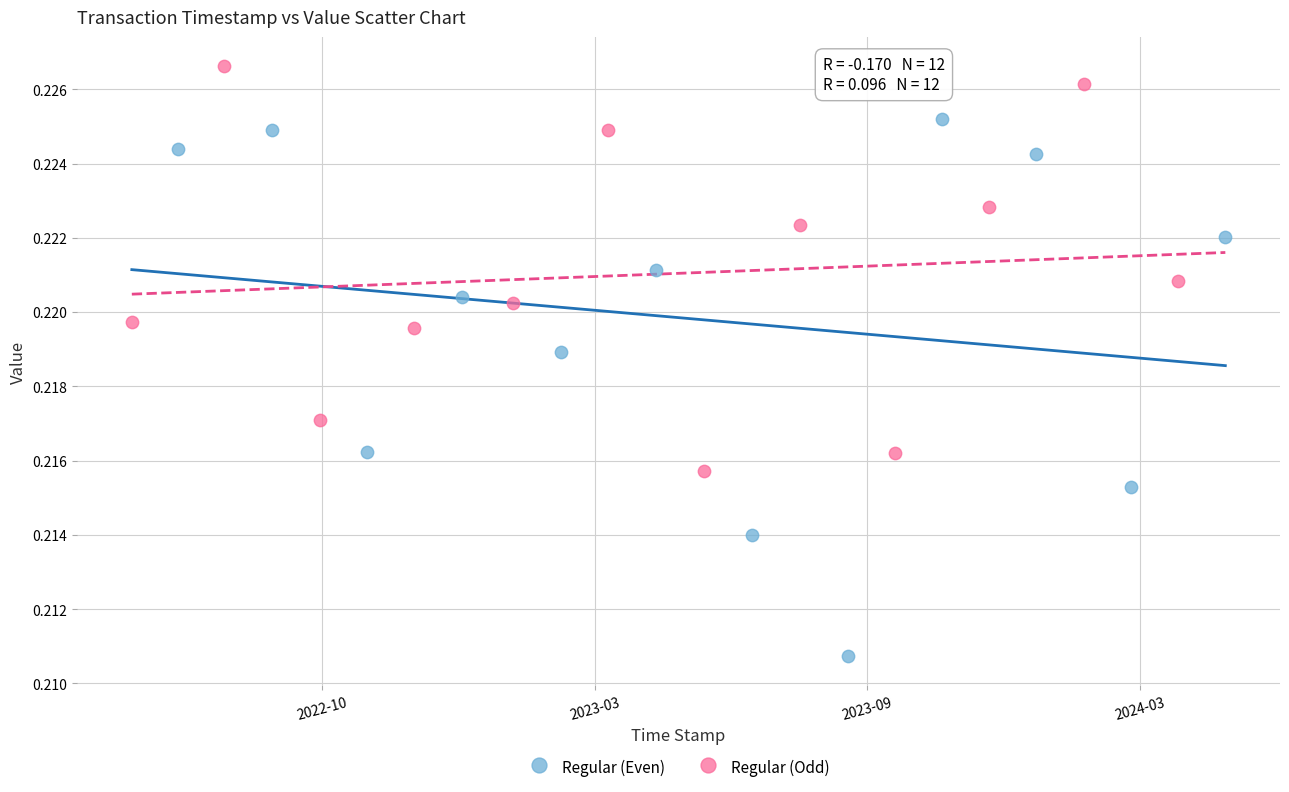

Which series contains the highest Y value?

Regular (Odd)